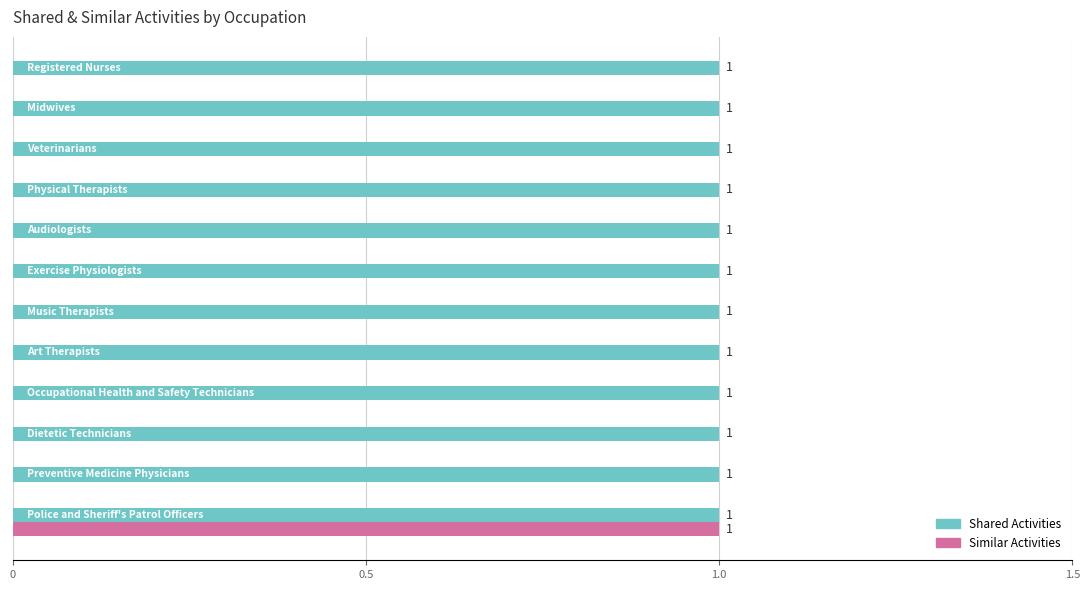

How many Similar Activities values are between 0 and 1?

12